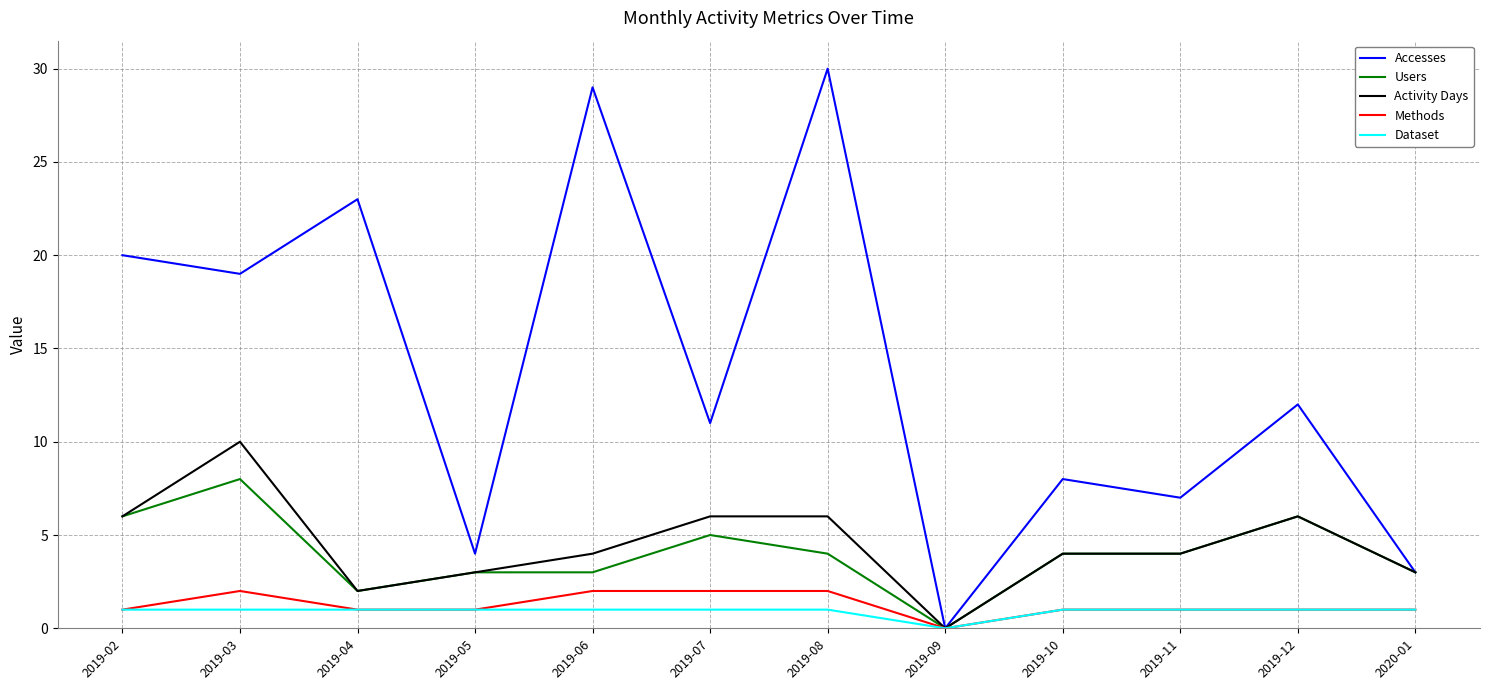

At which category is the sum across all series the highest?

2019-08